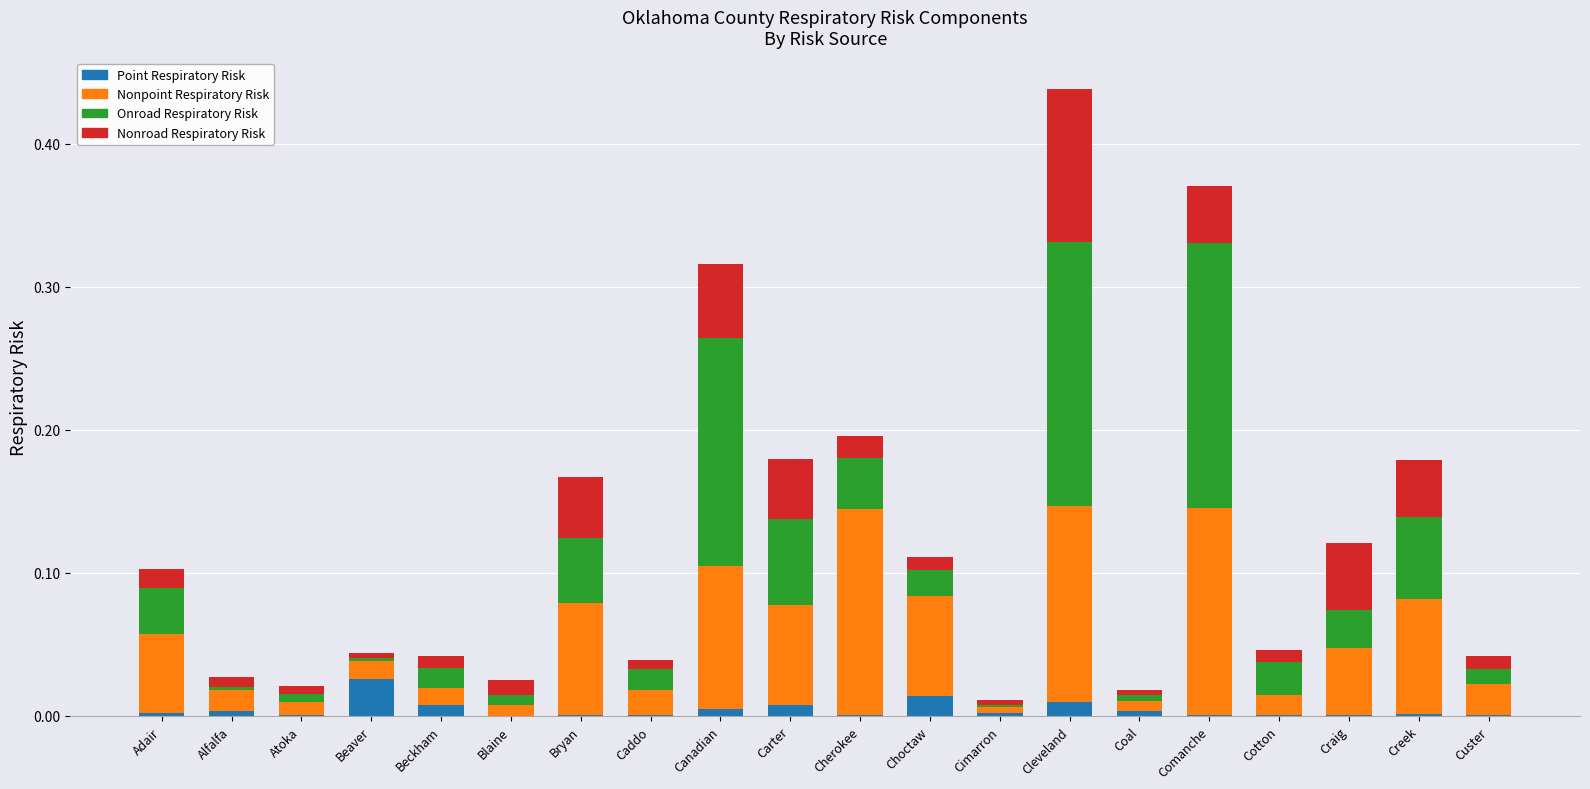

At which category is the sum across all series the highest?

Cleveland